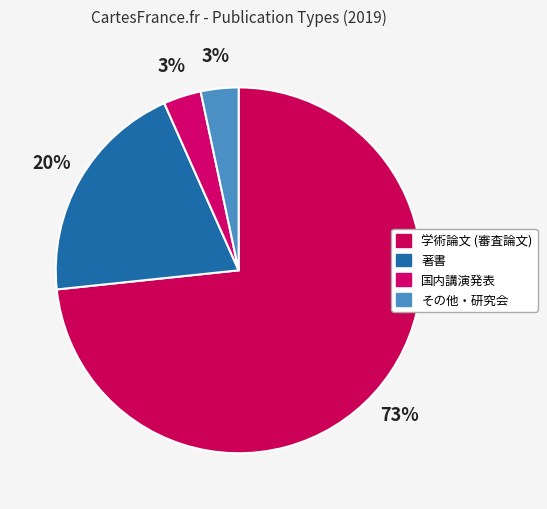

How many slices are in this pie chart?

4